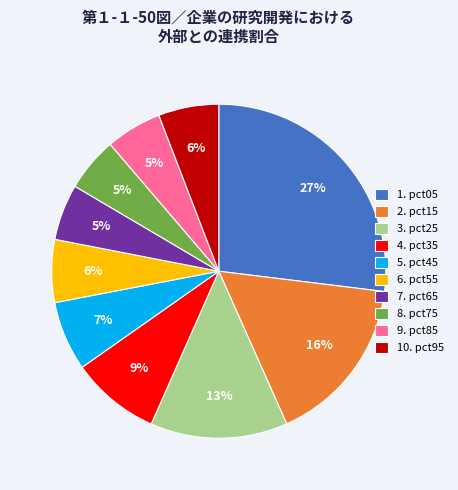

What is the largest slice in the pie chart?

1. pct05